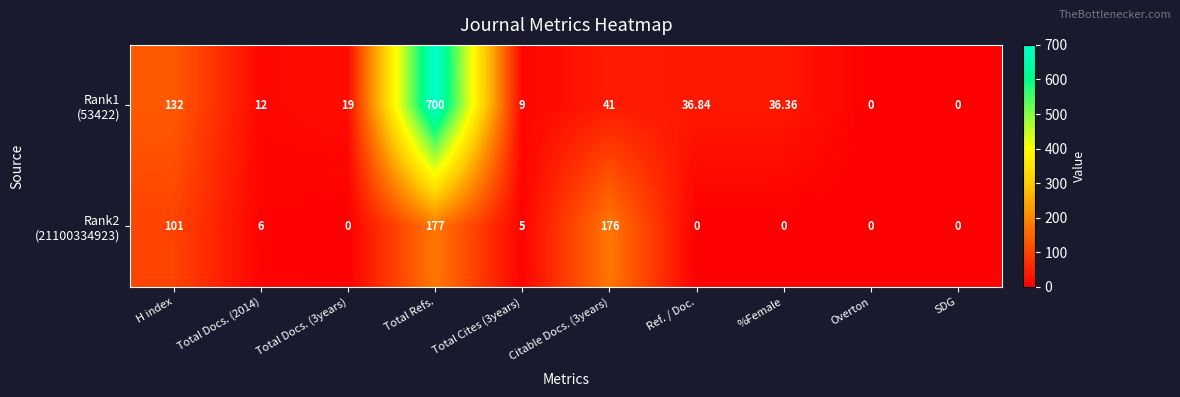

At which category is the sum across all series the highest?

Total Refs.